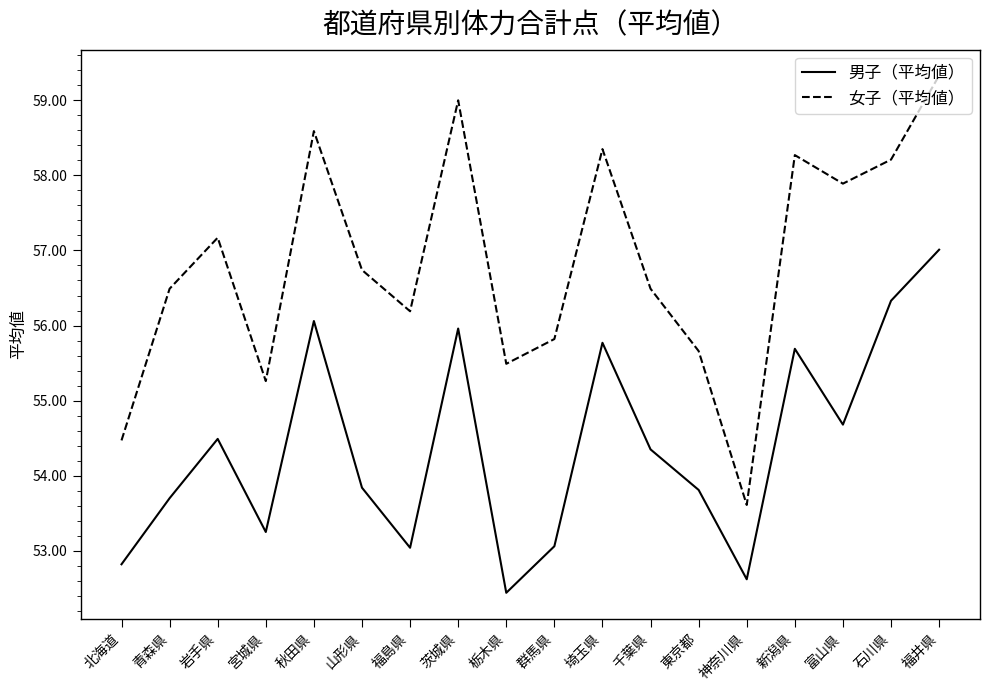

Which series has the largest range (max minus min)?

女子（平均値）